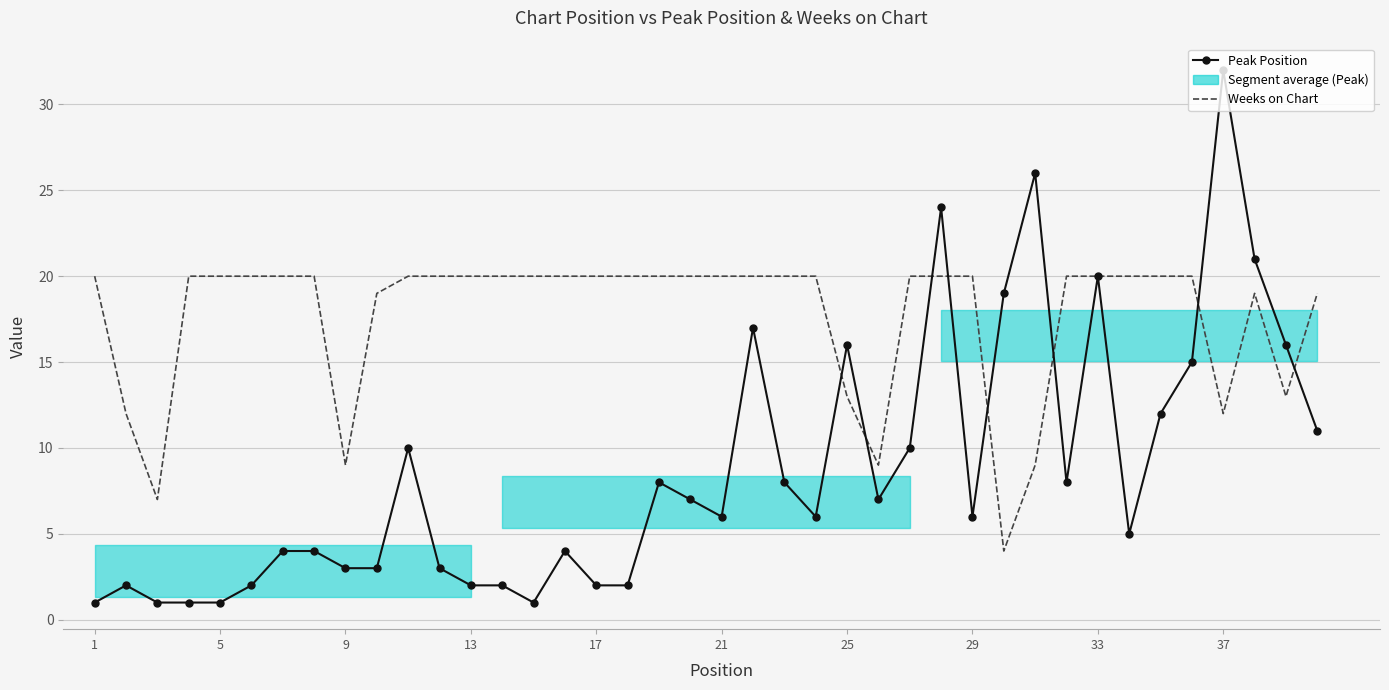

True or false: Weeks on Chart has more than 2 points higher than both neighbors.

False